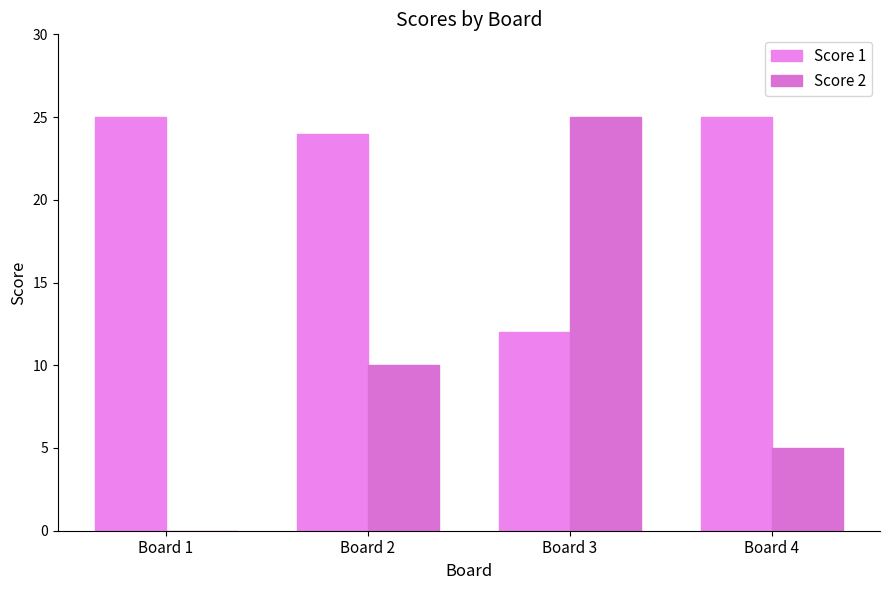

How many groups of bars are there?

4